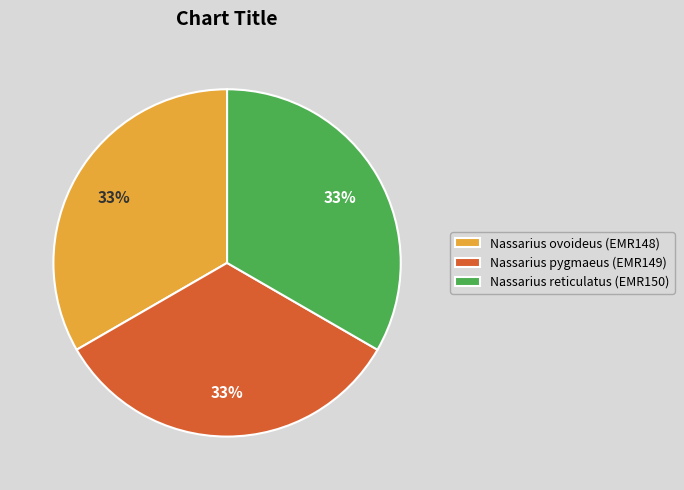

Is the sum of Nassarius pygmaeus (EMR149) and Nassarius reticulatus (EMR150) greater than half?

Yes